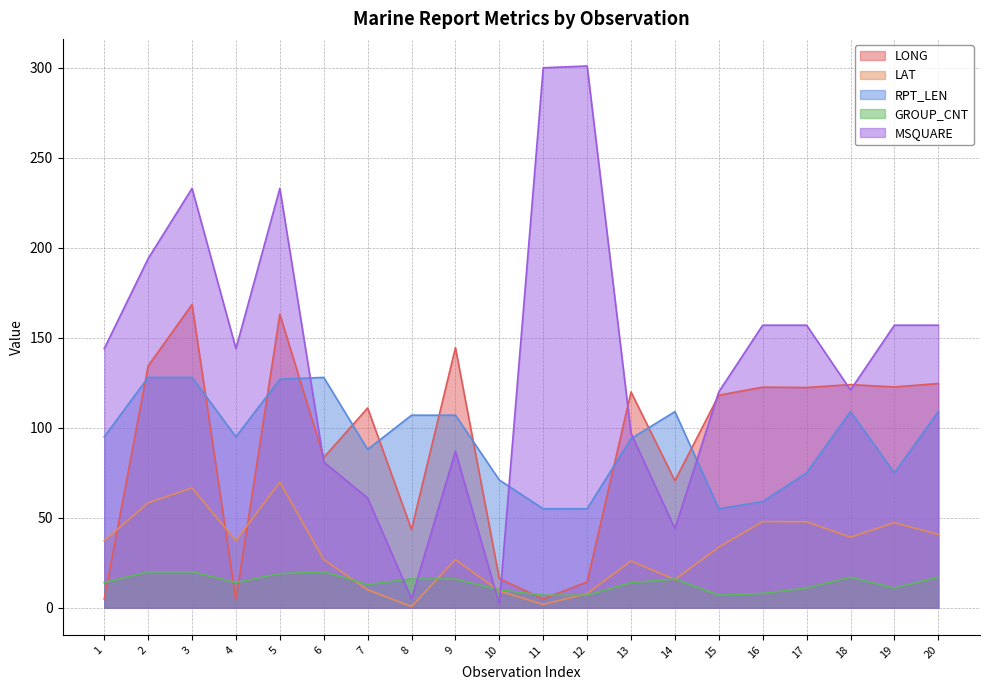

Reading left to right, what are all the values shown in this chart?

LONG: 1=4.8	2=134.4	3=168.5	4=4.5	5=163.1	6=83.5	7=111.0	8=43.5	9=144.5	10=16.2	11=4.9	12=14.4	13=119.9	14=70.6	15=118.1	16=122.6	17=122.4	18=124.0	19=122.7	20=124.6
LAT: 1=37.3	2=58.3	3=66.6	4=37.3	5=69.8	6=26.8	7=10.0	8=0.7	9=26.8	10=9.3	11=1.9	12=7.9	13=26.0	14=15.7	15=33.7	16=47.9	17=47.8	18=39.2	19=47.3	20=40.7
RPT_LEN: 1=95.0	2=128.0	3=128.0	4=95.0	5=127.0	6=128.0	7=88.0	8=107.0	9=107.0	10=71.0	11=55.0	12=55.0	13=94.0	14=109.0	15=55.0	16=59.0	17=75.0	18=109.0	19=75.0	20=109.0
GROUP_CNT: 1=14.0	2=20.0	3=20.0	4=14.0	5=19.0	6=20.0	7=13.0	8=16.0	9=16.0	10=10.0	11=7.0	12=7.0	13=14.0	14=16.0	15=7.0	16=8.0	17=11.0	18=17.0	19=11.0	20=17.0
MSQUARE: 1=144.0	2=194.0	3=233.0	4=144.0	5=233.0	6=81.0	7=61.0	8=5.0	9=87.0	10=2.0	11=300.0	12=301.0	13=97.0	14=44.0	15=120.0	16=157.0	17=157.0	18=121.0	19=157.0	20=157.0